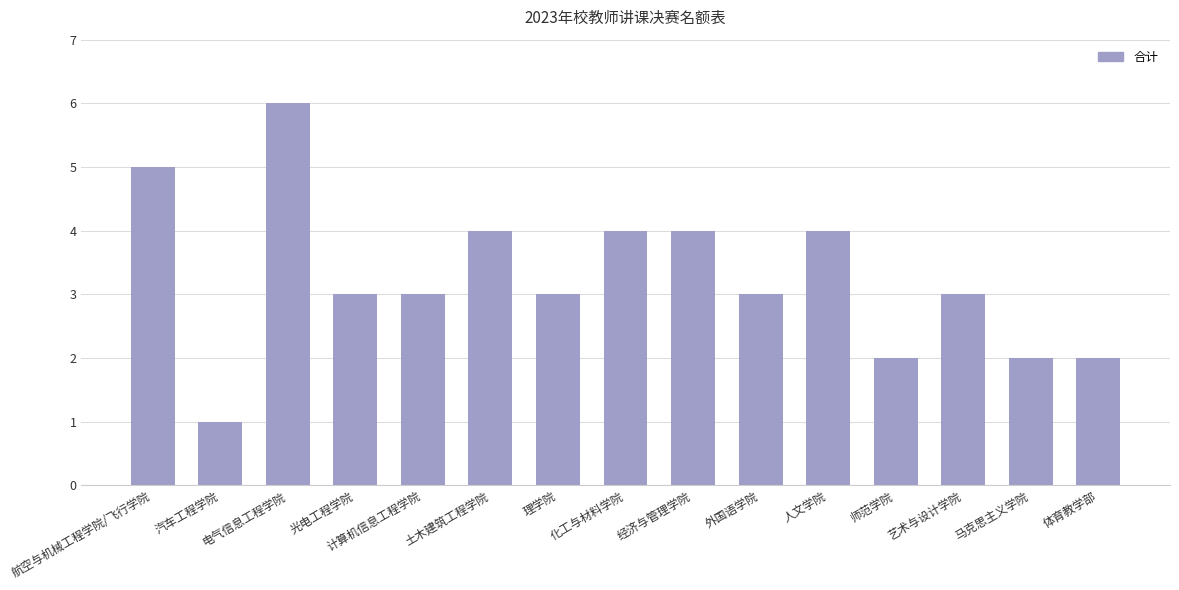

What is the label of the 3rd bar from the right?

艺术与设计学院